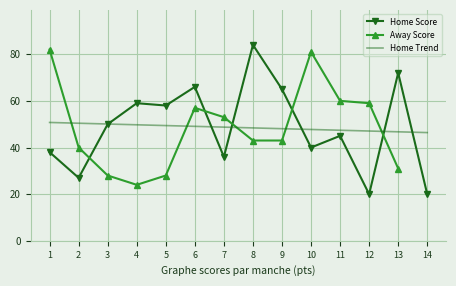

How many interior local valleys does the Home Score series have?

5